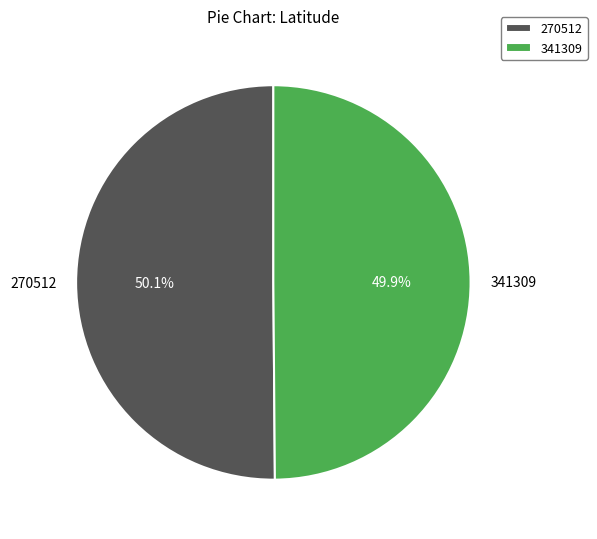

What is the ratio of the value at 341309 to the value at 270512?

1.0